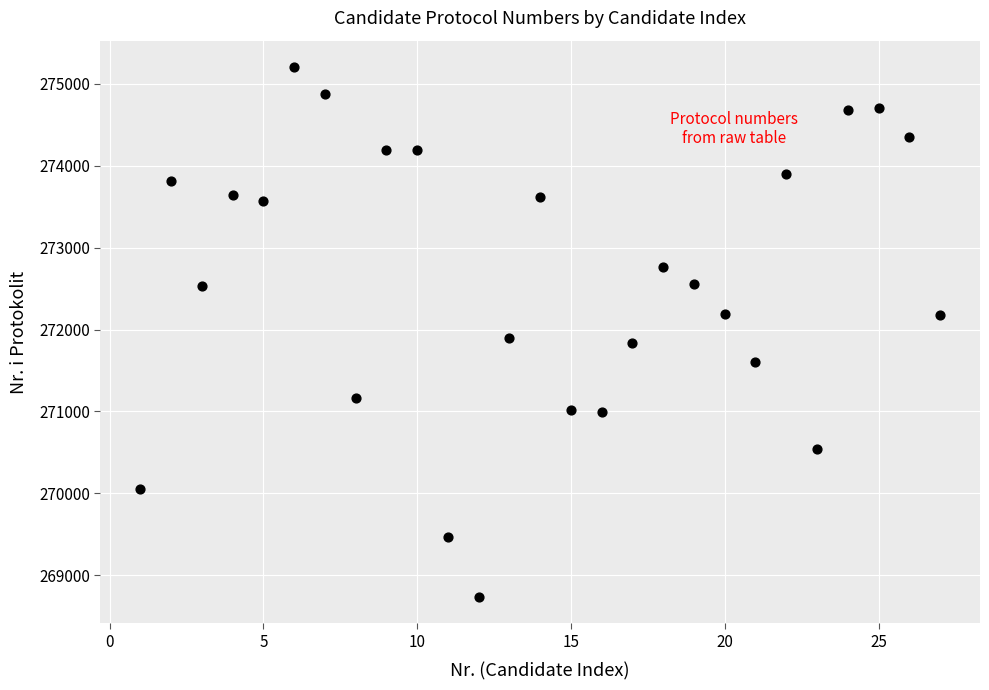

What is the range of X values (max minus min)?

26